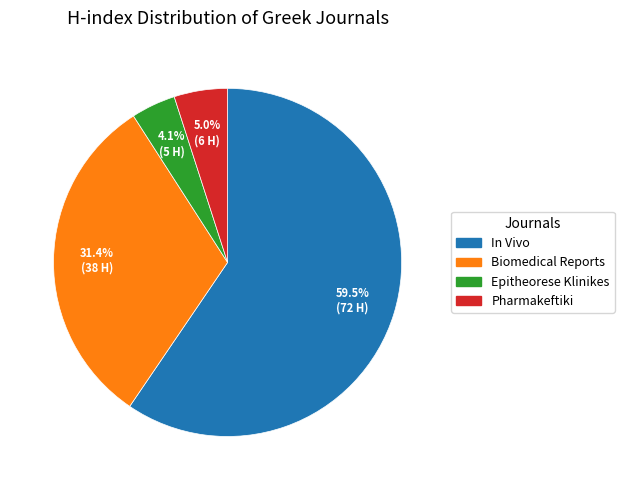

How many segments does this pie chart have?

4